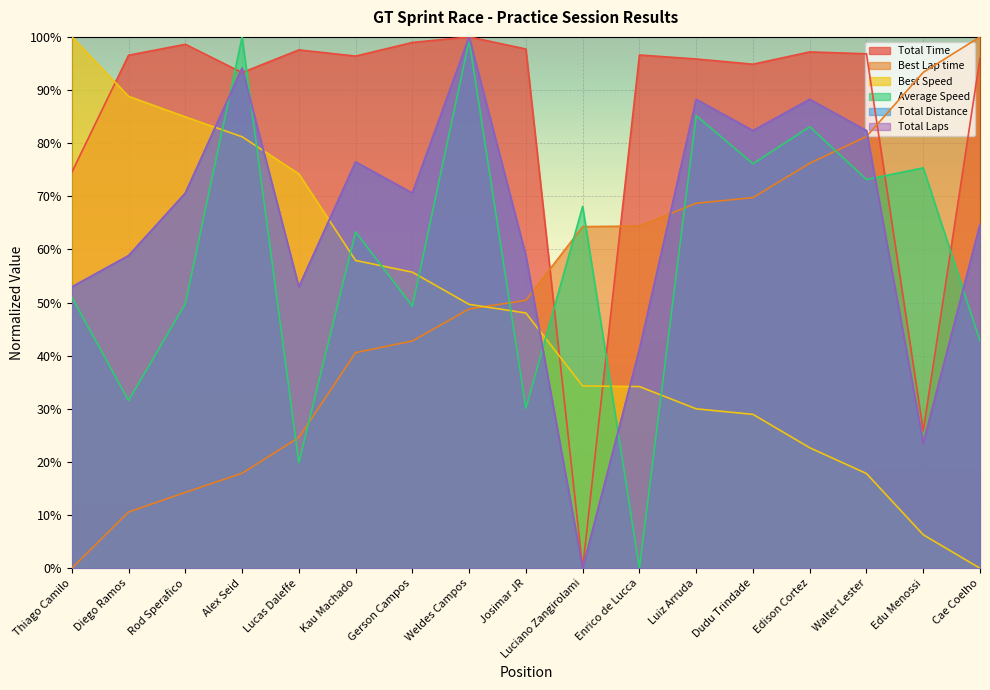

Reading left to right, extract all data points from this chart.

Total Time: Thiago Camilo=0.7	Diego Ramos=1.0	Rod Sperafico=1.0	Alex Seid=0.9	Lucas Daleffe=1.0	Kau Machado=1.0	Gerson Campos=1.0	Weldes Campos=1.0	Josimar JR=1.0	Luciano Zangirolami=0.0	Enrico de Lucca=1.0	Luiz Arruda=1.0	Dudu Trindade=0.9	Edison Cortez=1.0	Walter Lester=1.0	Edu Menossi=0.3	Cae Coelho=1.0
Best Lap time: Thiago Camilo=0.0	Diego Ramos=0.1	Rod Sperafico=0.1	Alex Seid=0.2	Lucas Daleffe=0.2	Kau Machado=0.4	Gerson Campos=0.4	Weldes Campos=0.5	Josimar JR=0.5	Luciano Zangirolami=0.6	Enrico de Lucca=0.6	Luiz Arruda=0.7	Dudu Trindade=0.7	Edison Cortez=0.8	Walter Lester=0.8	Edu Menossi=0.9	Cae Coelho=1.0
Best Speed: Thiago Camilo=1.0	Diego Ramos=0.9	Rod Sperafico=0.8	Alex Seid=0.8	Lucas Daleffe=0.7	Kau Machado=0.6	Gerson Campos=0.6	Weldes Campos=0.5	Josimar JR=0.5	Luciano Zangirolami=0.3	Enrico de Lucca=0.3	Luiz Arruda=0.3	Dudu Trindade=0.3	Edison Cortez=0.2	Walter Lester=0.2	Edu Menossi=0.1	Cae Coelho=0.0
Average Speed: Thiago Camilo=0.5	Diego Ramos=0.3	Rod Sperafico=0.5	Alex Seid=1.0	Lucas Daleffe=0.2	Kau Machado=0.6	Gerson Campos=0.5	Weldes Campos=1.0	Josimar JR=0.3	Luciano Zangirolami=0.7	Enrico de Lucca=0.0	Luiz Arruda=0.9	Dudu Trindade=0.8	Edison Cortez=0.8	Walter Lester=0.7	Edu Menossi=0.8	Cae Coelho=0.4
Total Distance: Thiago Camilo=0.5	Diego Ramos=0.6	Rod Sperafico=0.7	Alex Seid=0.9	Lucas Daleffe=0.5	Kau Machado=0.8	Gerson Campos=0.7	Weldes Campos=1.0	Josimar JR=0.6	Luciano Zangirolami=0.0	Enrico de Lucca=0.4	Luiz Arruda=0.9	Dudu Trindade=0.8	Edison Cortez=0.9	Walter Lester=0.8	Edu Menossi=0.2	Cae Coelho=0.6
Total Laps: Thiago Camilo=0.5	Diego Ramos=0.6	Rod Sperafico=0.7	Alex Seid=0.9	Lucas Daleffe=0.5	Kau Machado=0.8	Gerson Campos=0.7	Weldes Campos=1.0	Josimar JR=0.6	Luciano Zangirolami=0.0	Enrico de Lucca=0.4	Luiz Arruda=0.9	Dudu Trindade=0.8	Edison Cortez=0.9	Walter Lester=0.8	Edu Menossi=0.2	Cae Coelho=0.6